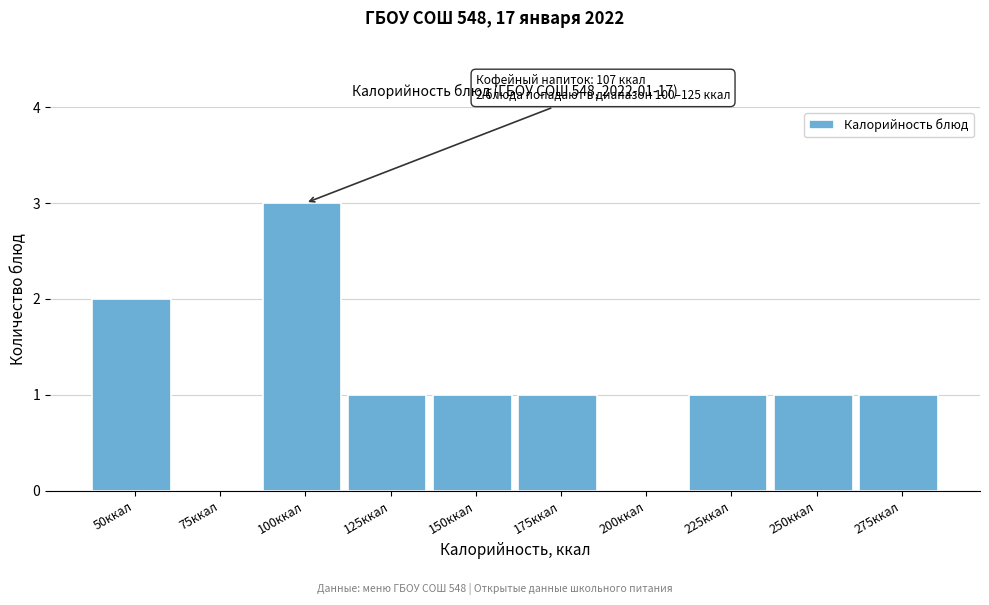

Reading right to left, extract all data points from this chart.

275ккал=1	250ккал=1	225ккал=1	200ккал=0	175ккал=1	150ккал=1	125ккал=1	100ккал=3	75ккал=0	50ккал=2